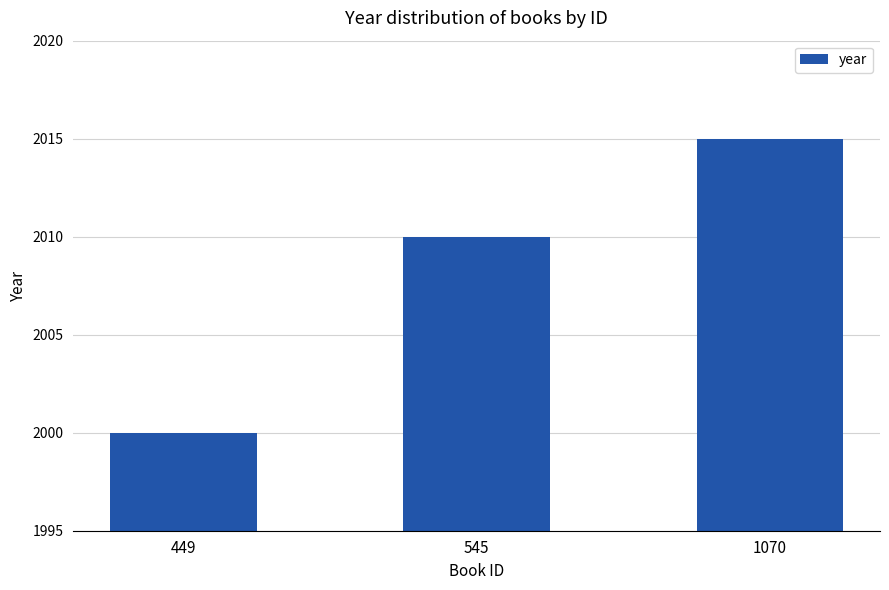

Reading right to left, transcribe all the data shown in this chart.

1070=2015	545=2010	449=2000